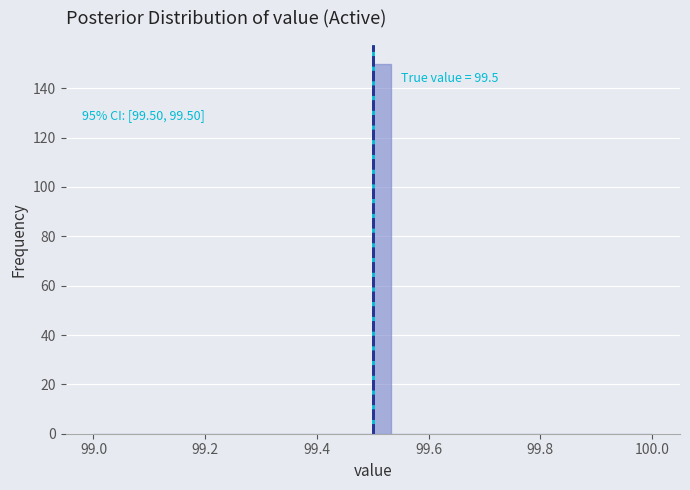

Read against the x-axis, roughly where is the centre of the tallest bar?

99.52